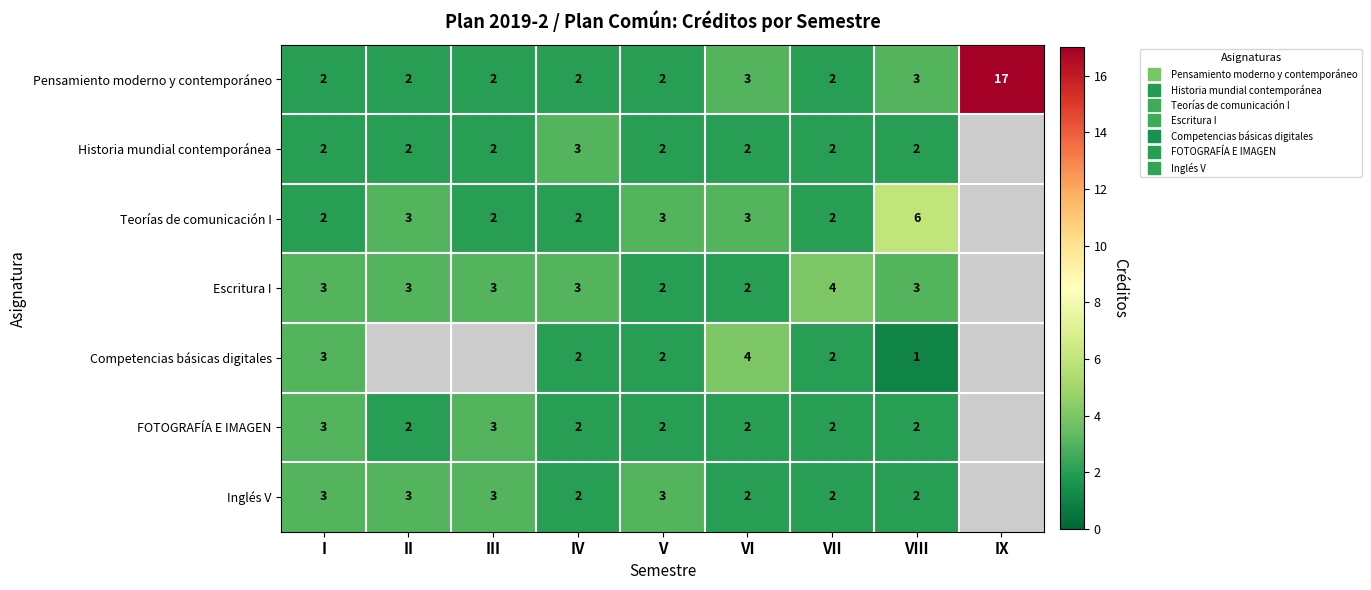

Which label corresponds to the smallest value in the chart?

VIII